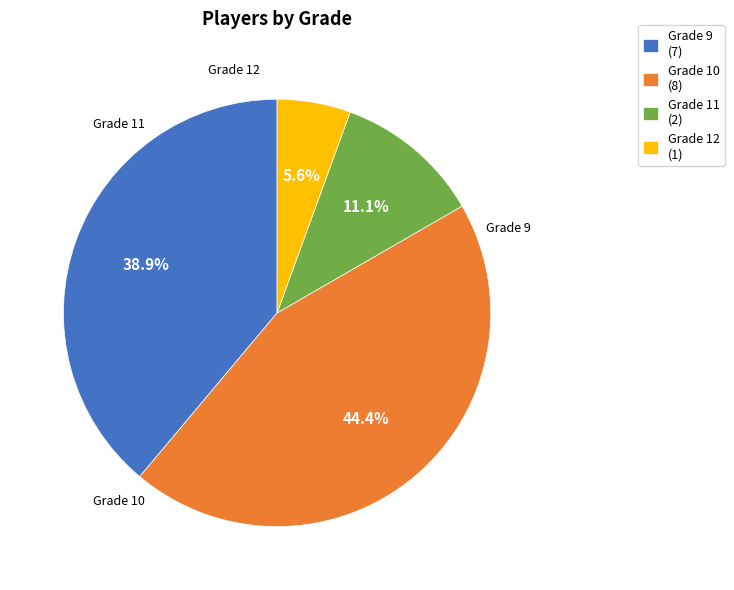

Is there any slice that represents more than half of the pie?

No